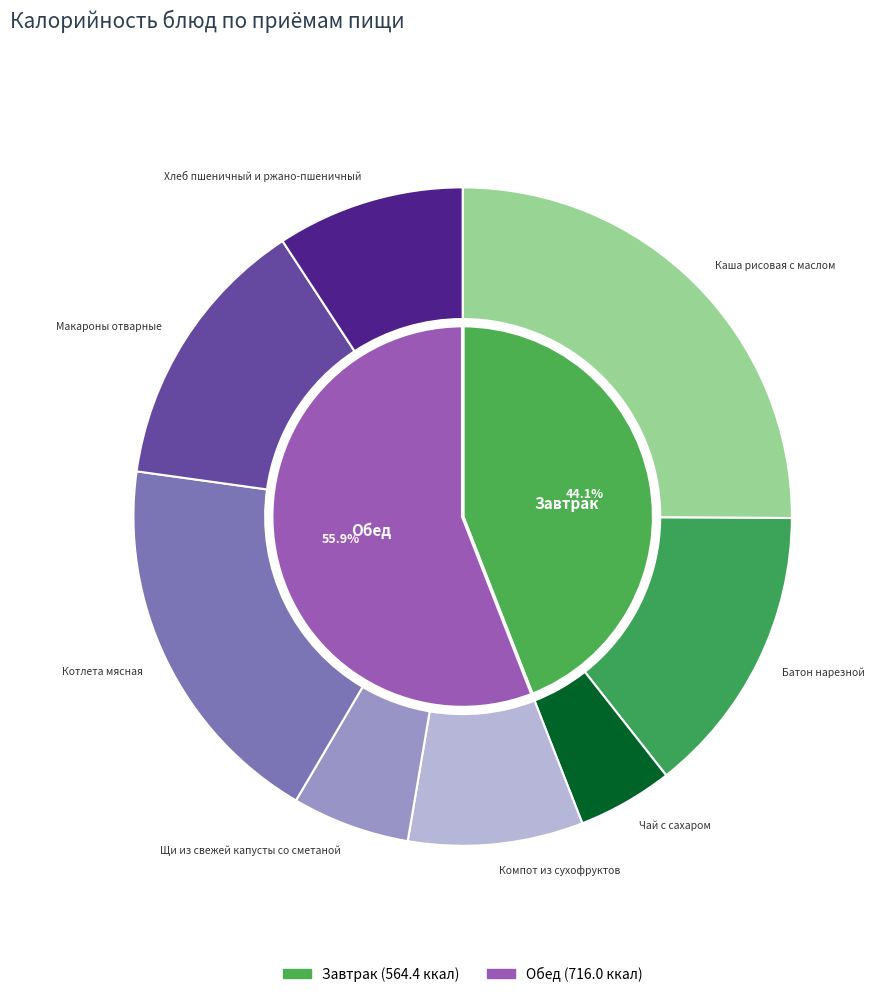

Which slice is the smallest?

Чай с сахаром